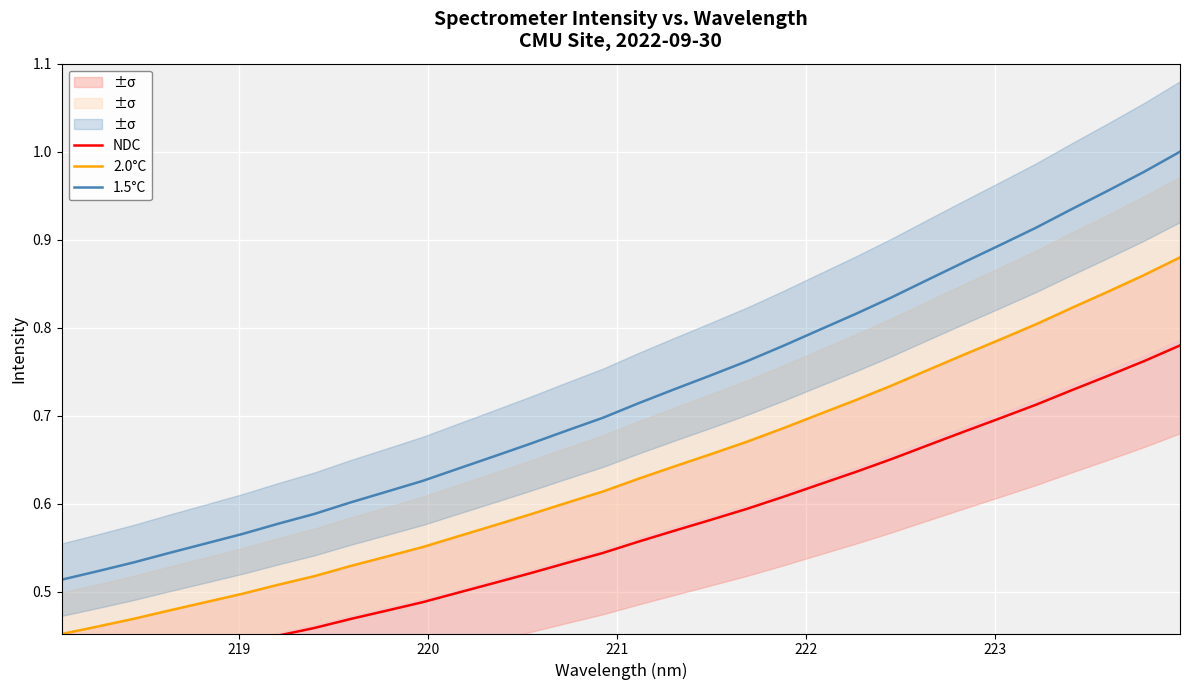

True or false: 2.0°C and 1.5°C cross at least once.

False